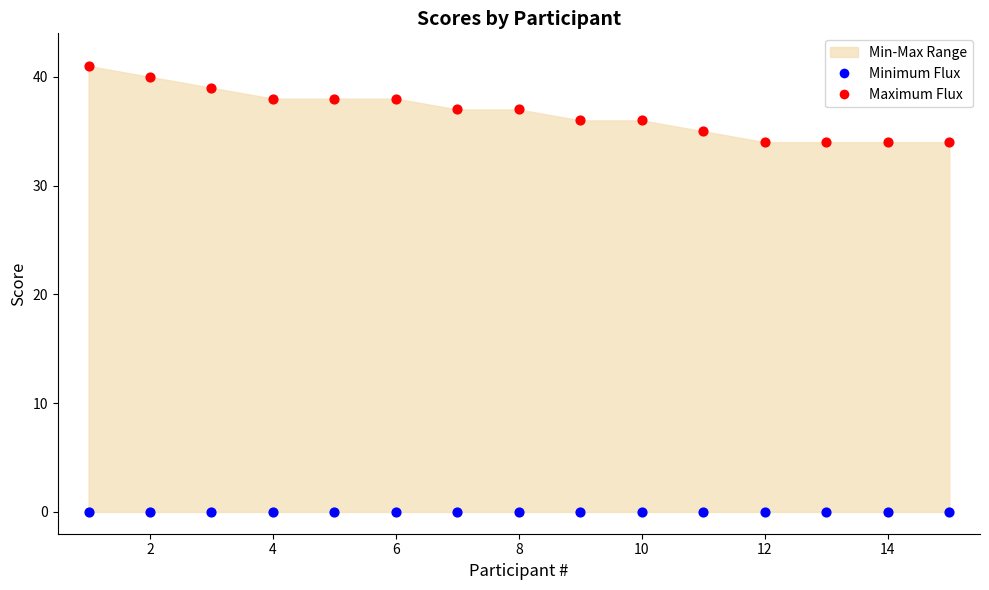

Which series contains the lowest Y value?

Minimum Flux